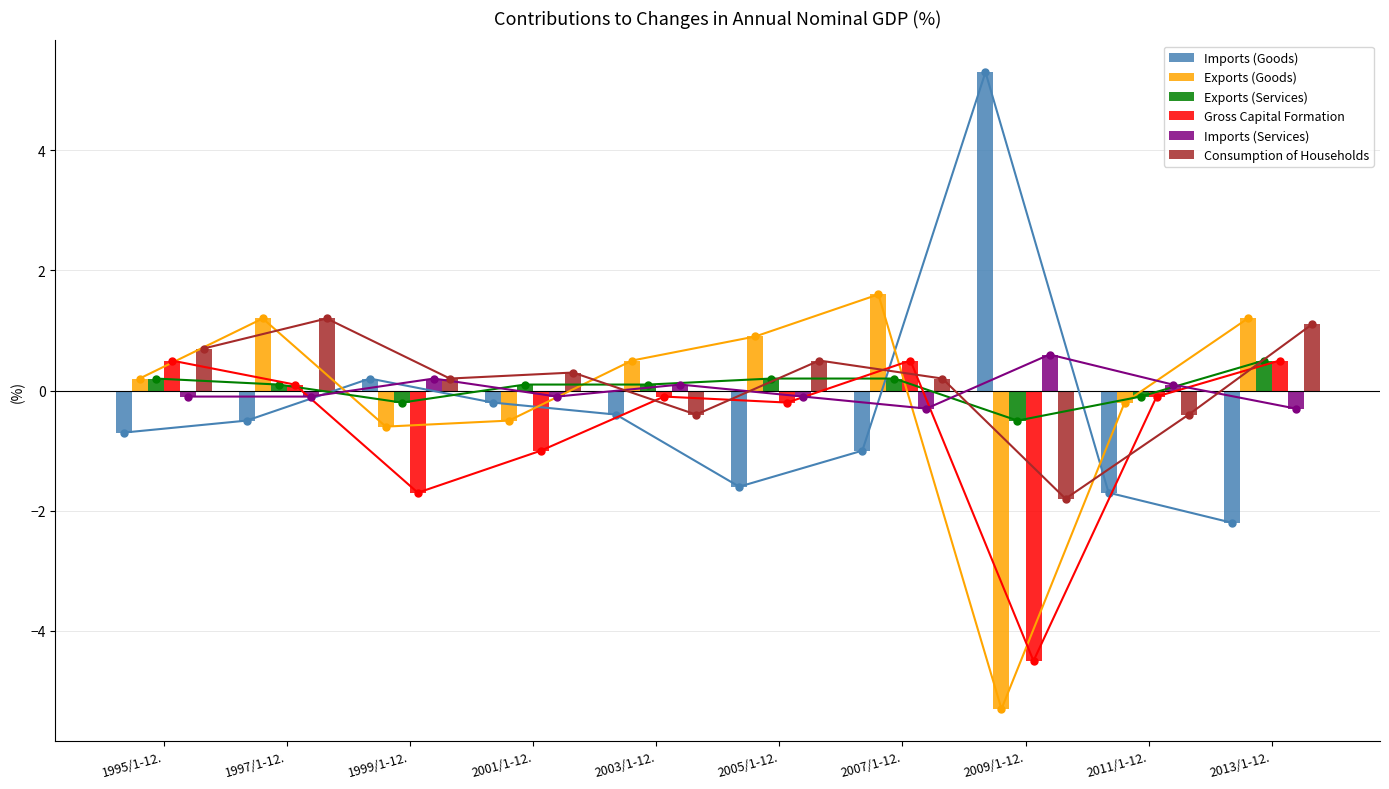

Reading left to right, what are all the values shown in this chart?

Imports (Goods): -0.7	-0.5	0.2	-0.2	-0.4	-1.6	-1.0	5.3	-1.7	-2.2
Exports (Goods): 0.2	1.2	-0.6	-0.5	0.5	0.9	1.6	-5.3	-0.2	1.2
Exports (Services): 0.2	0.1	-0.2	0.1	0.1	0.2	0.2	-0.5	-0.1	0.5
Gross Capital Formation: 0.5	0.1	-1.7	-1.0	-0.1	-0.2	0.5	-4.5	-0.1	0.5
Imports (Services): -0.1	-0.1	0.2	-0.1	0.1	-0.1	-0.3	0.6	0.1	-0.3
Consumption of Households: 0.7	1.2	0.2	0.3	-0.4	0.5	0.2	-1.8	-0.4	1.1